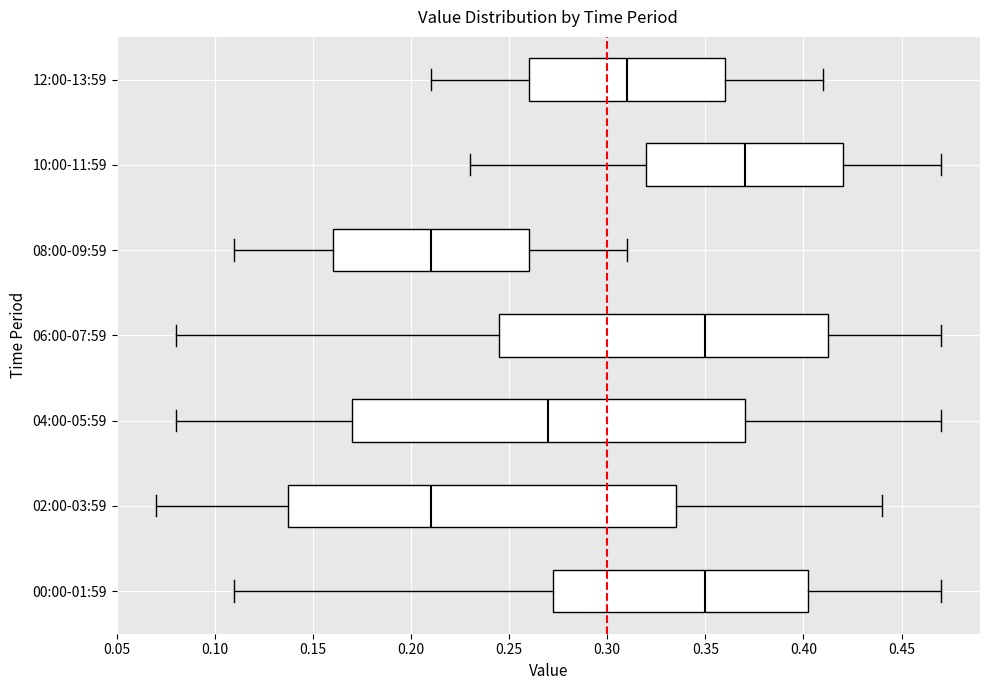

Which box's median line is the furthest to the right?

10:00-11:59